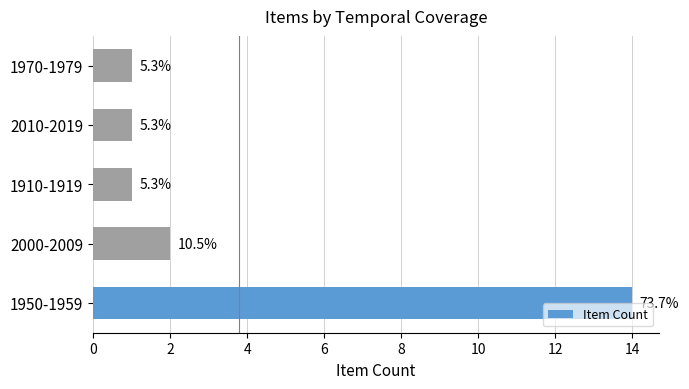

Are the bars horizontal?

Yes